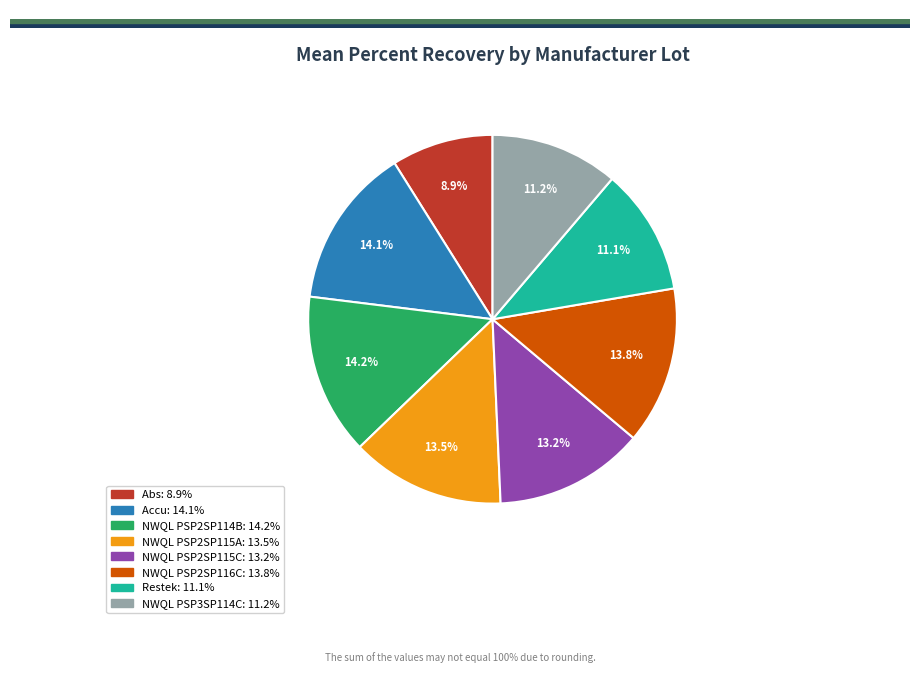

To the nearest percent, what percentage of the pie is Accu?

14%